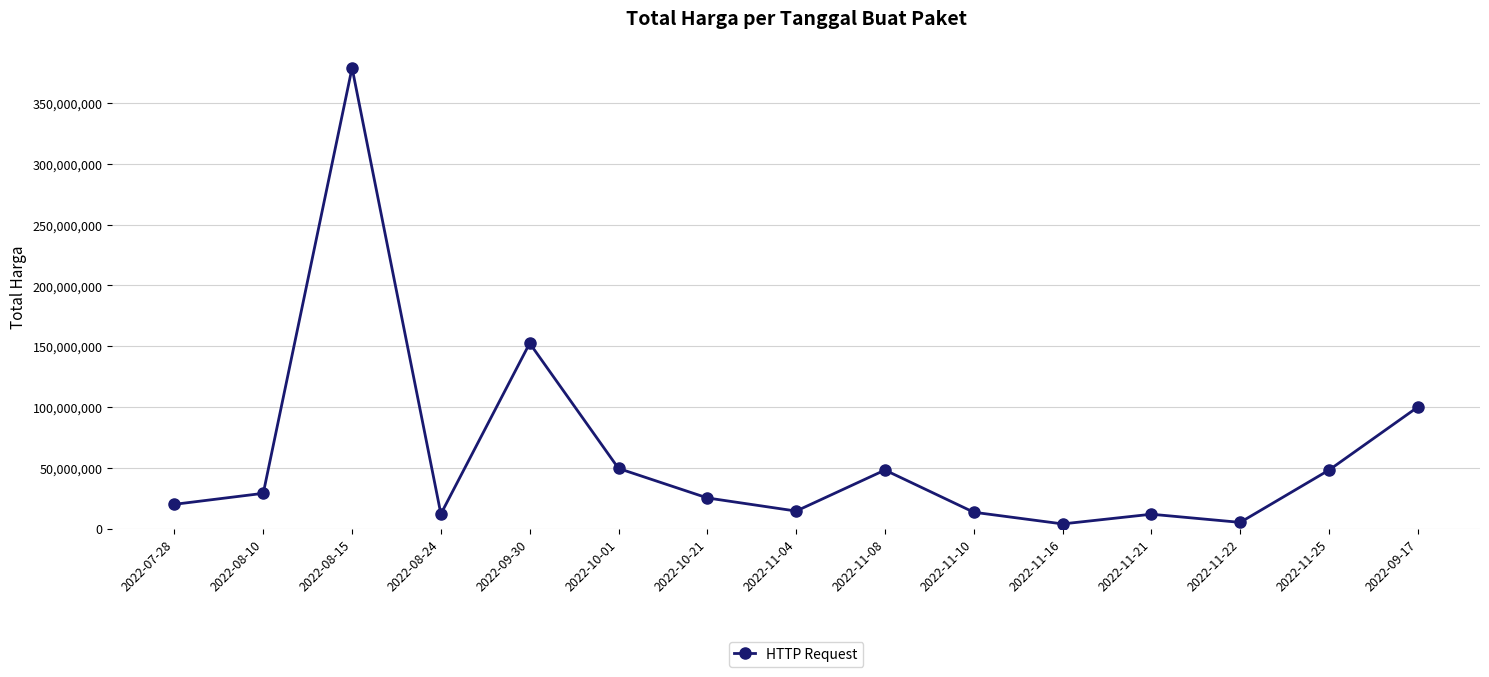

Which has a higher value, 2022-11-04 or 2022-09-30?

2022-09-30